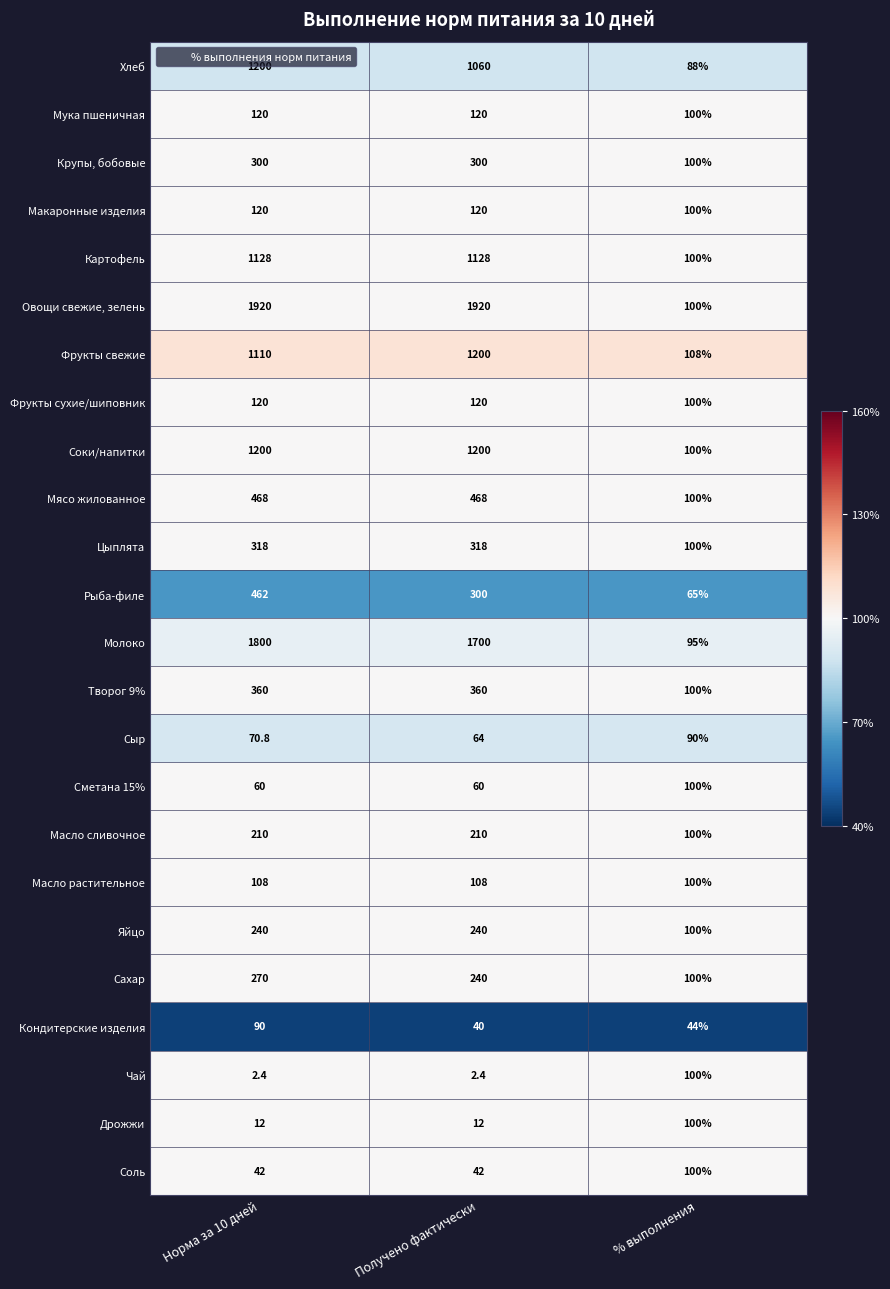

Count the number of data series in this chart.

24